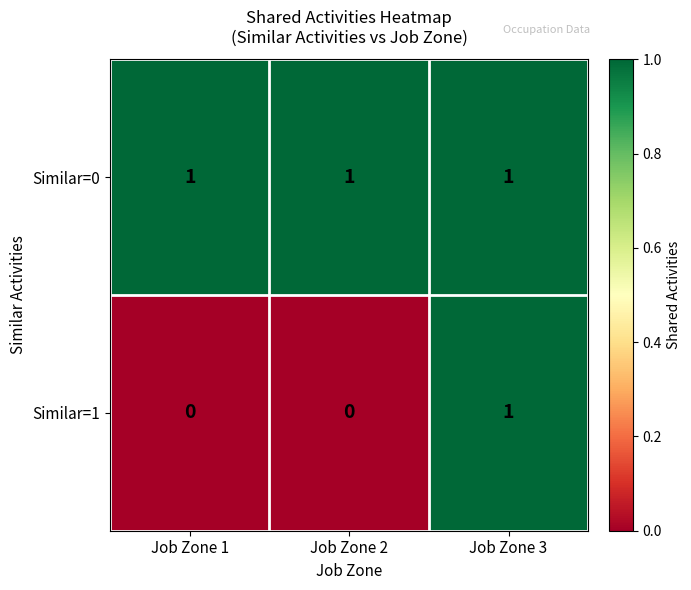

List the series in order of their overall mean, highest first.

Similar=0, Similar=1